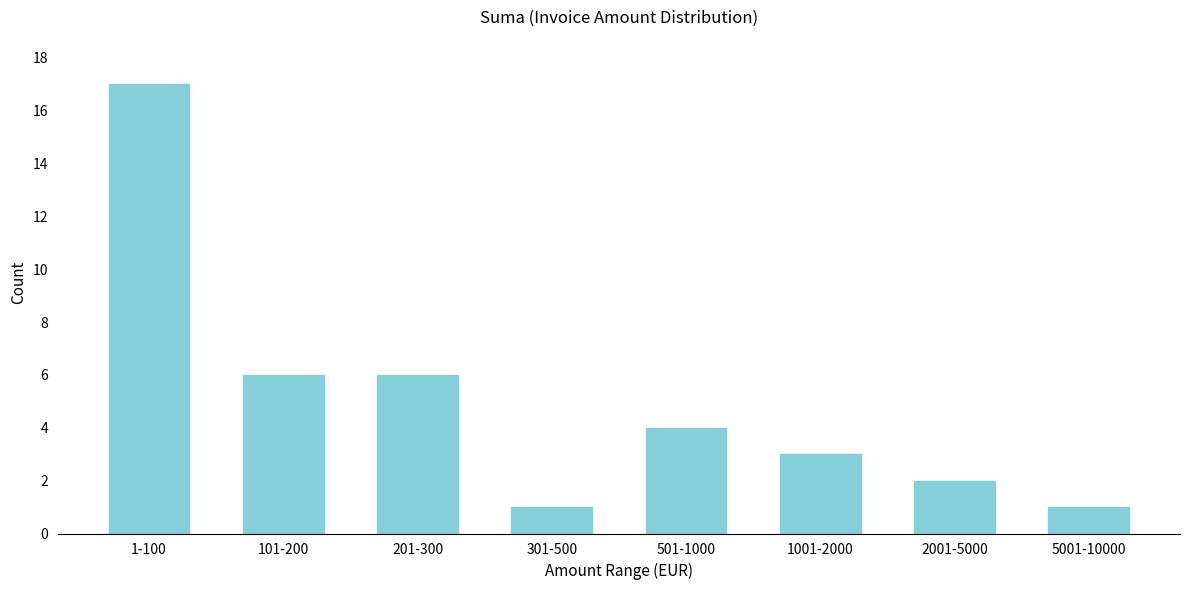

Reading left to right, extract all data points from this chart.

1-100=17	101-200=6	201-300=6	301-500=1	501-1000=4	1001-2000=3	2001-5000=2	5001-10000=1